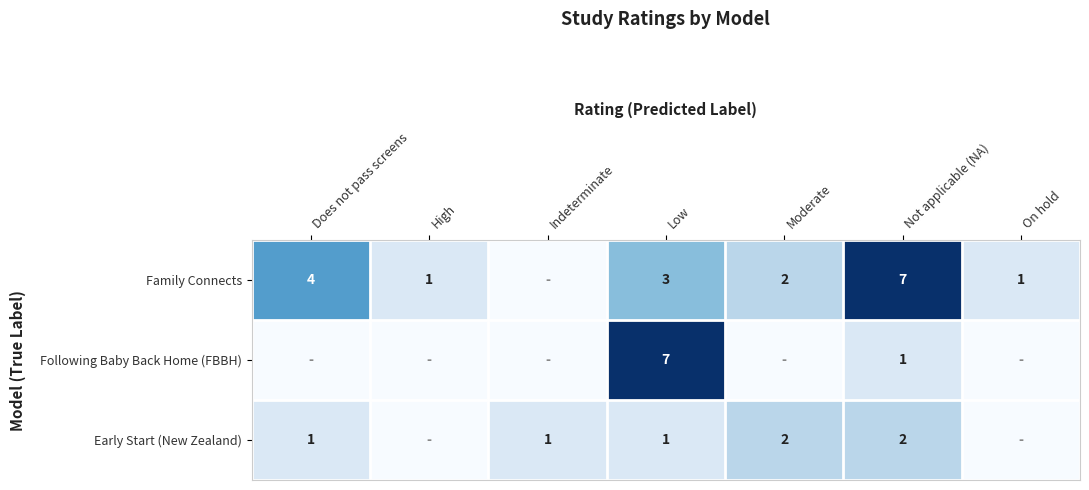

How many values in Early Start (New Zealand) are above zero?

5